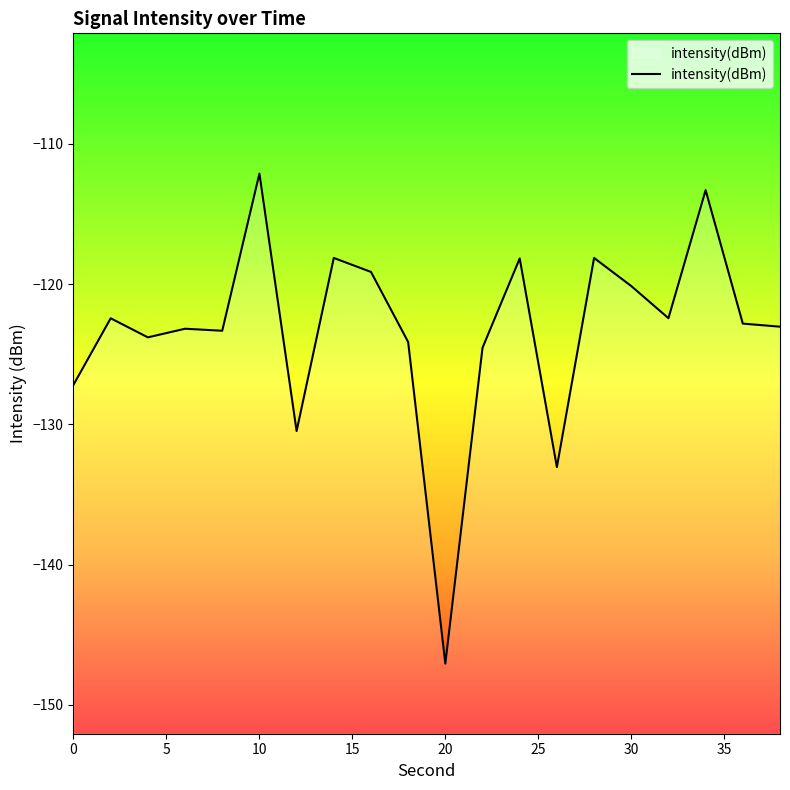

What is the smallest value displayed?

-147.1